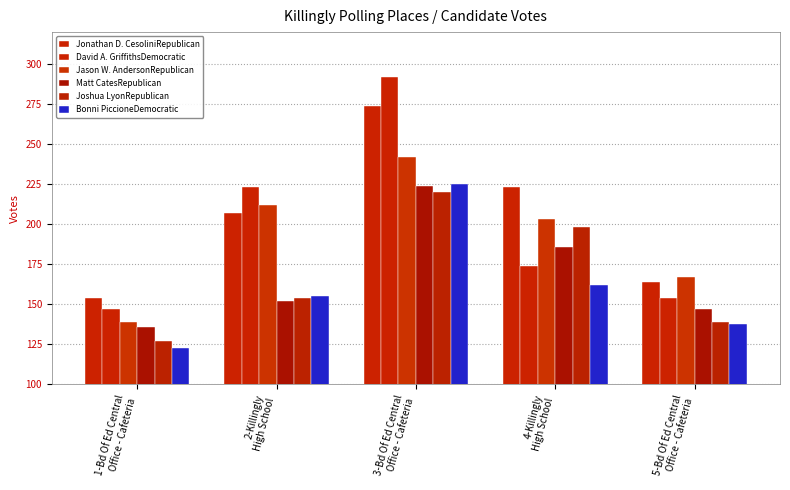

Which series has the largest range (max minus min)?

David A. GriffithsDemocratic